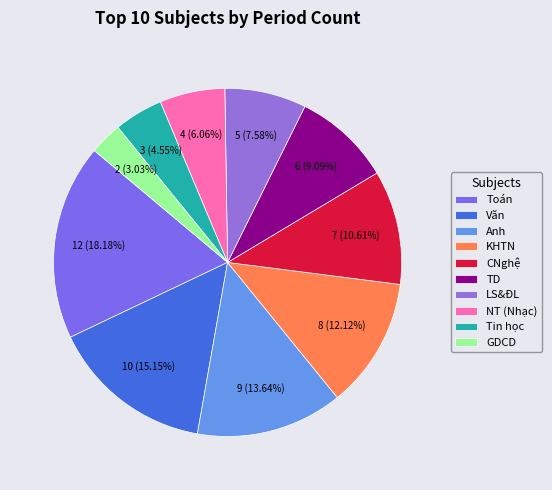

What percentage do NT (Nhạc) and Toán together represent?

24.2%